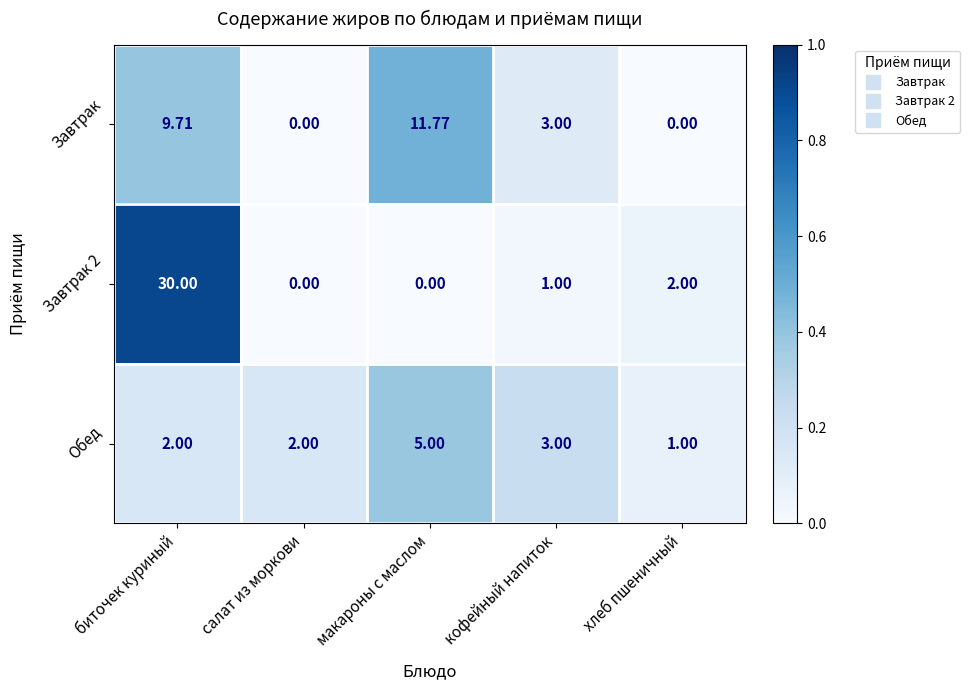

How many series are shown in this chart?

3